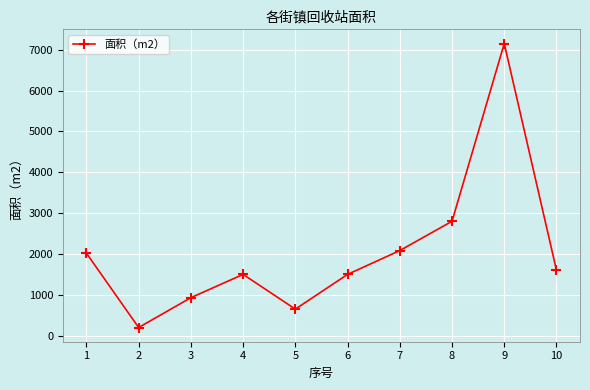

True or false: the data has more than 1 interior local peaks.

True